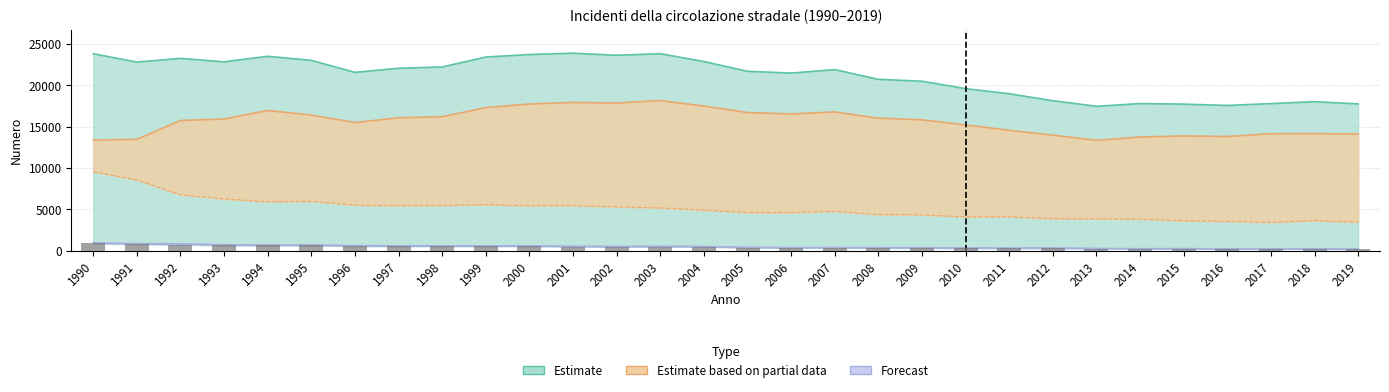

How many data points in Decessi are above 510?

14